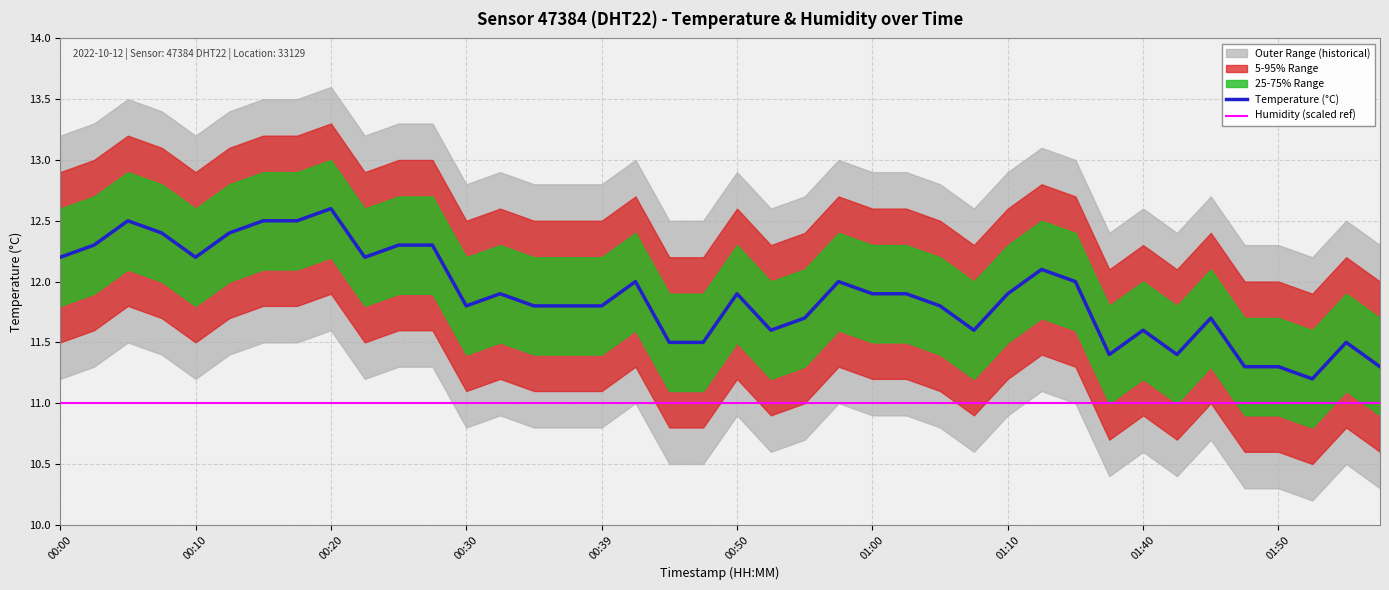

True or false: Humidity (scaled ref) and Temperature (°C) cross at least once.

False